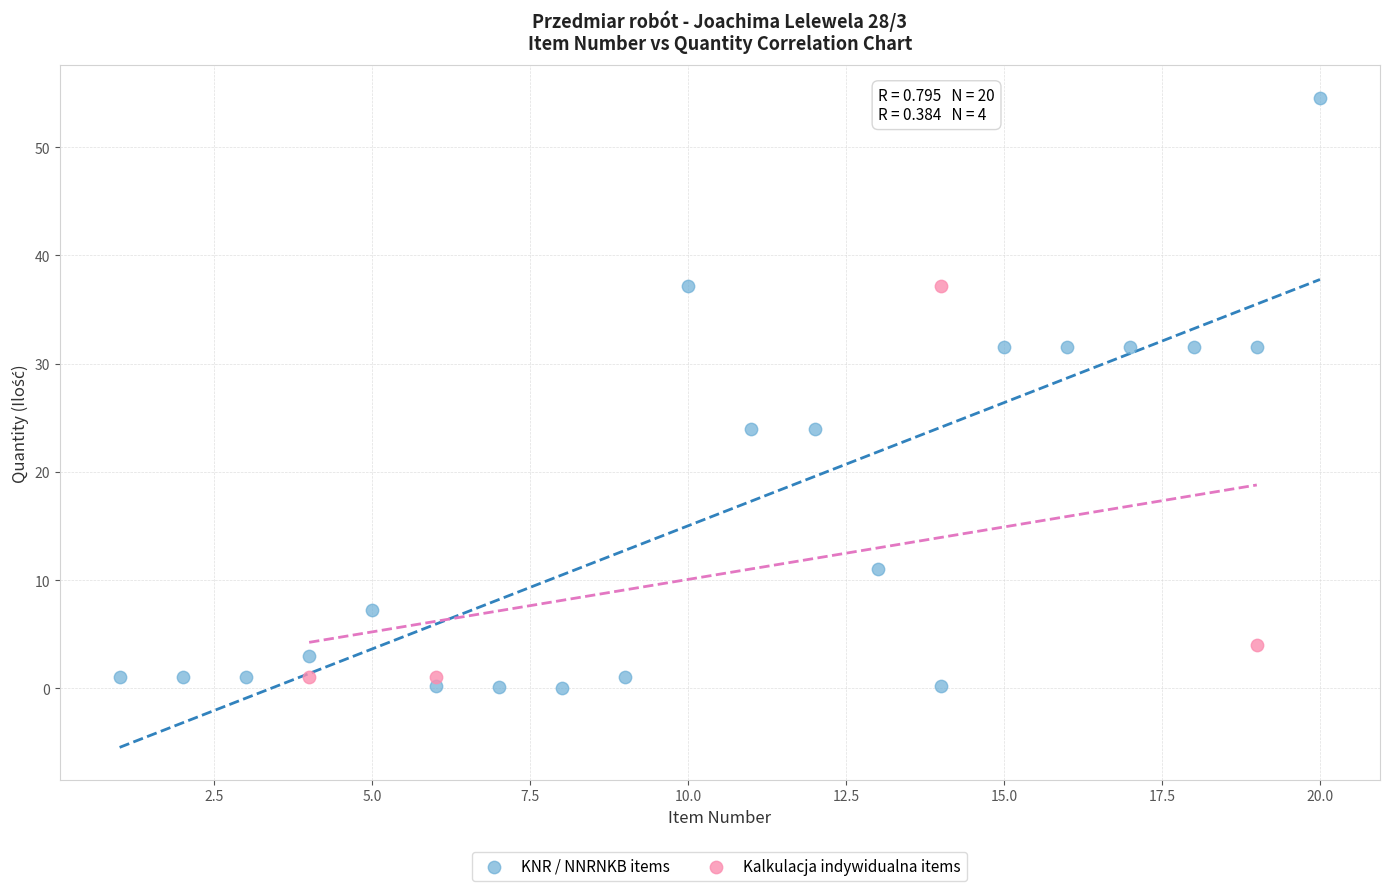

Which series contains the highest Y value?

KNR / NNRNKB items